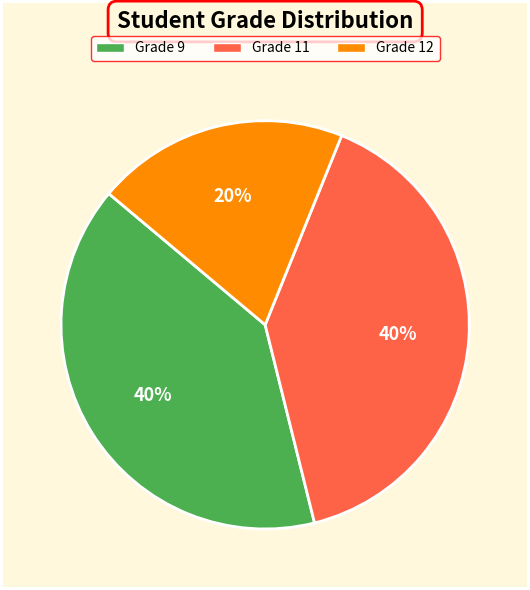

Does any single category account for the majority?

No